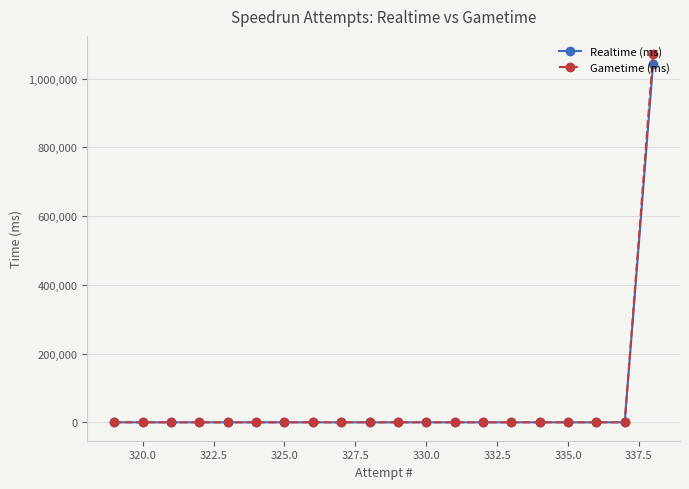

The value of Gametime (ms) at 325.0 is 0. True or false?

True